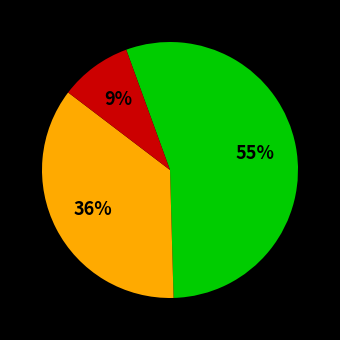

To the nearest percent, what is the average slice percentage?

33%